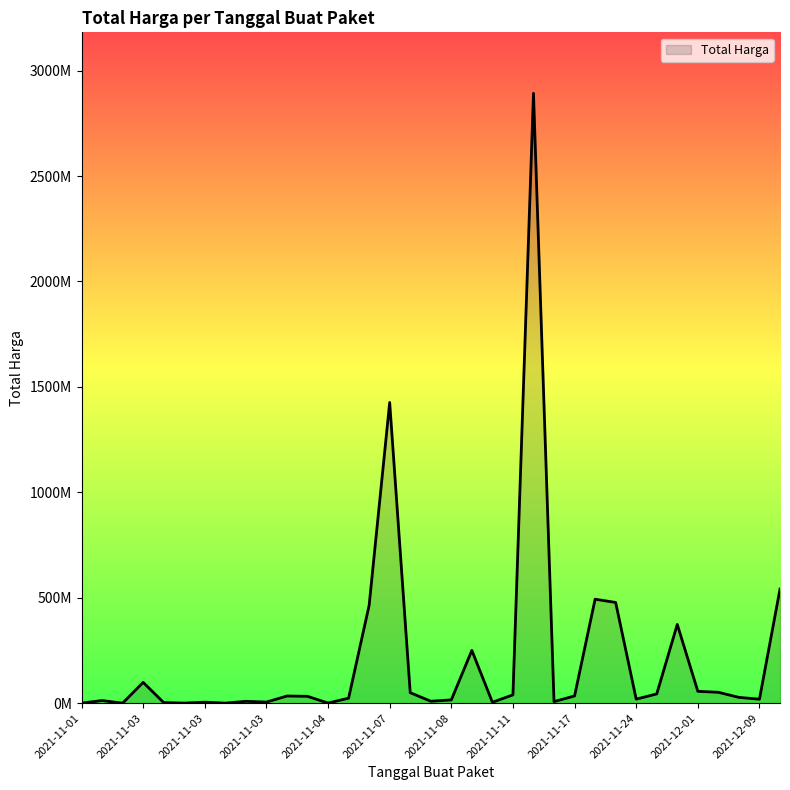

Does the chart display data point markers on the line(s)?

No